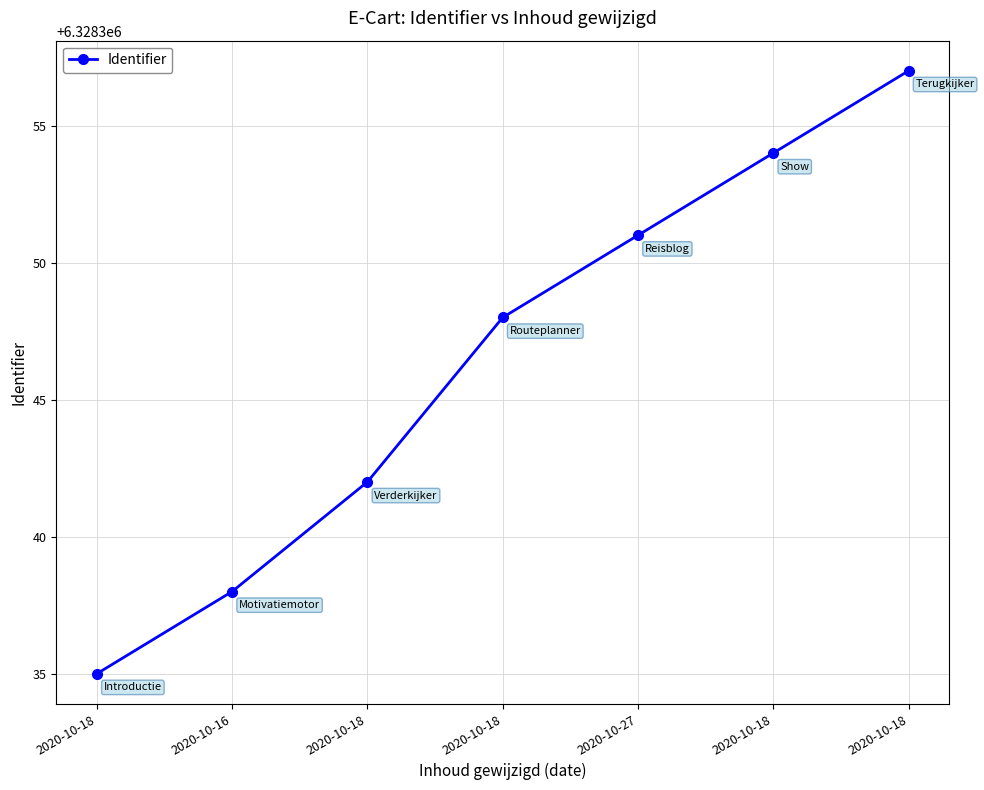

Rank the categories by value from lowest to highest.

2020-10-18, 2020-10-16, 2020-10-18, 2020-10-18, 2020-10-27, 2020-10-18, 2020-10-18